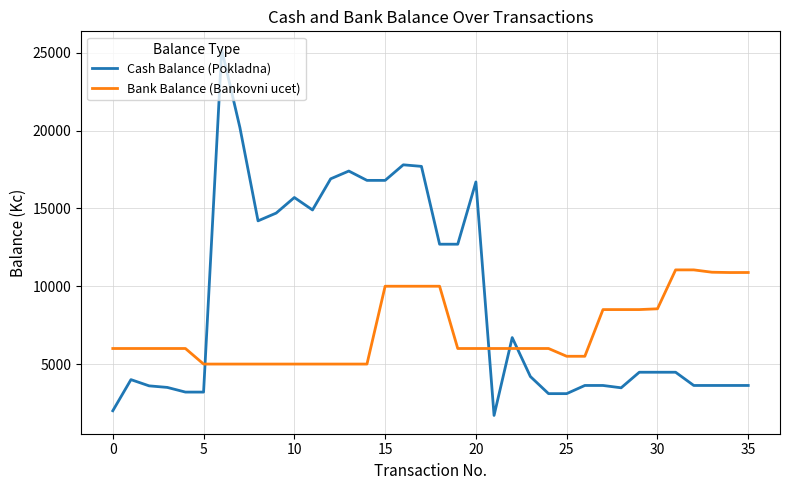

Which series has the widest spread of values?

Cash Balance (Pokladna)